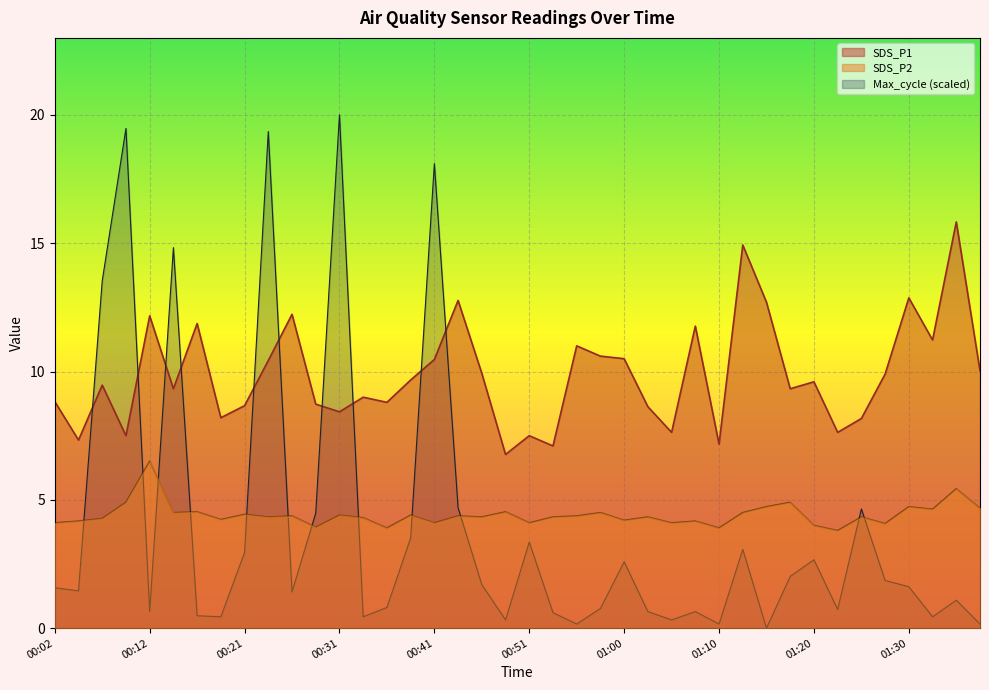

True or false: SDS_P1 and SDS_P2 intersect in this chart.

False